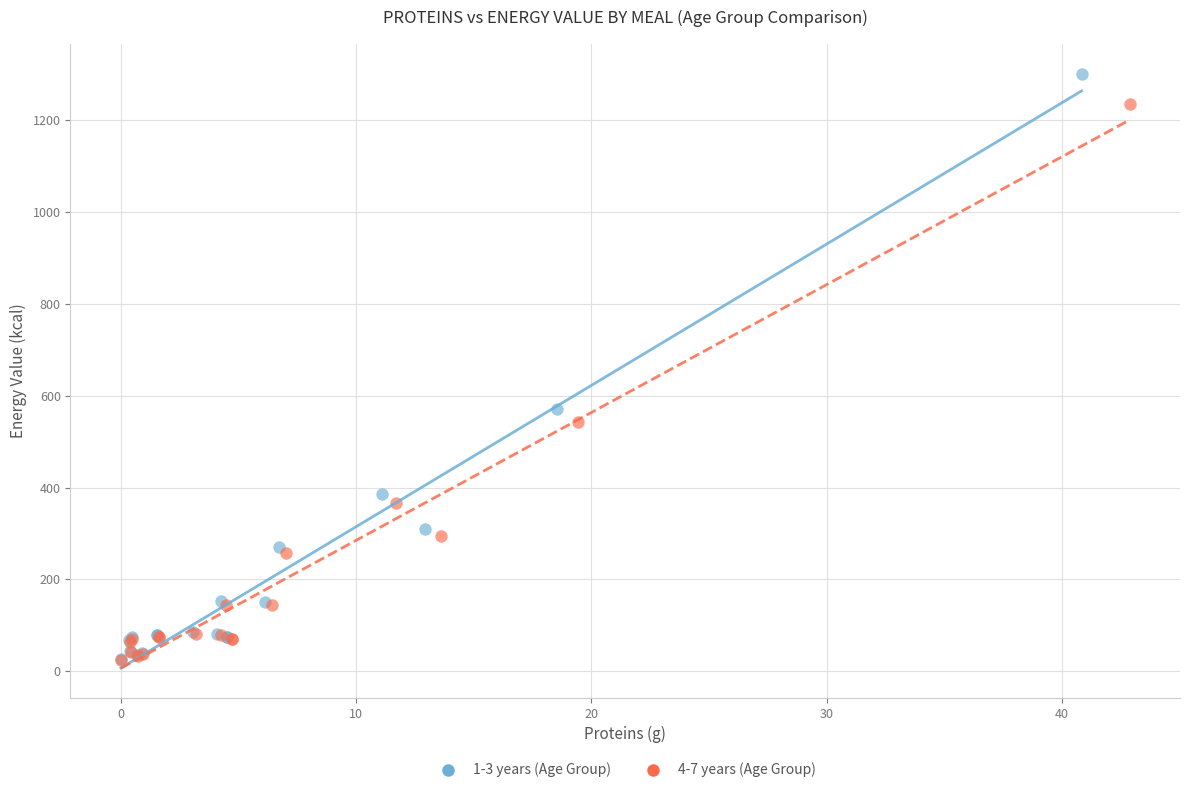

What are all the series names shown in the legend?

1-3 years (Age Group), 4-7 years (Age Group)